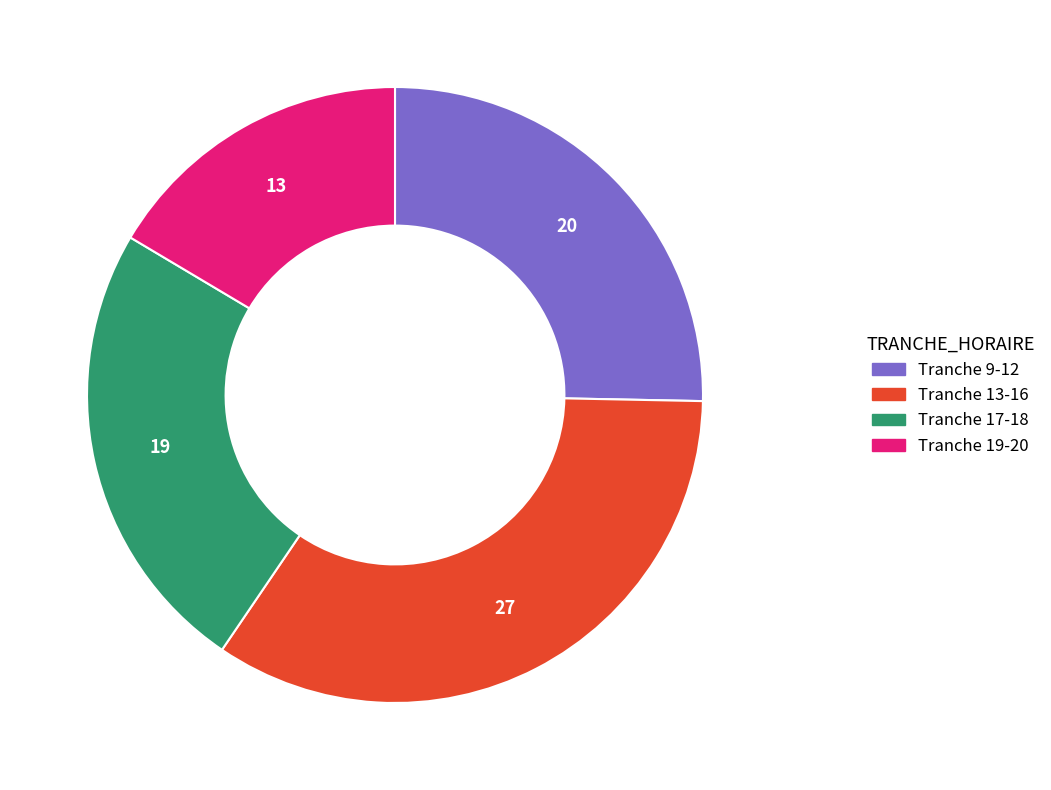

Does any single category account for the majority?

No